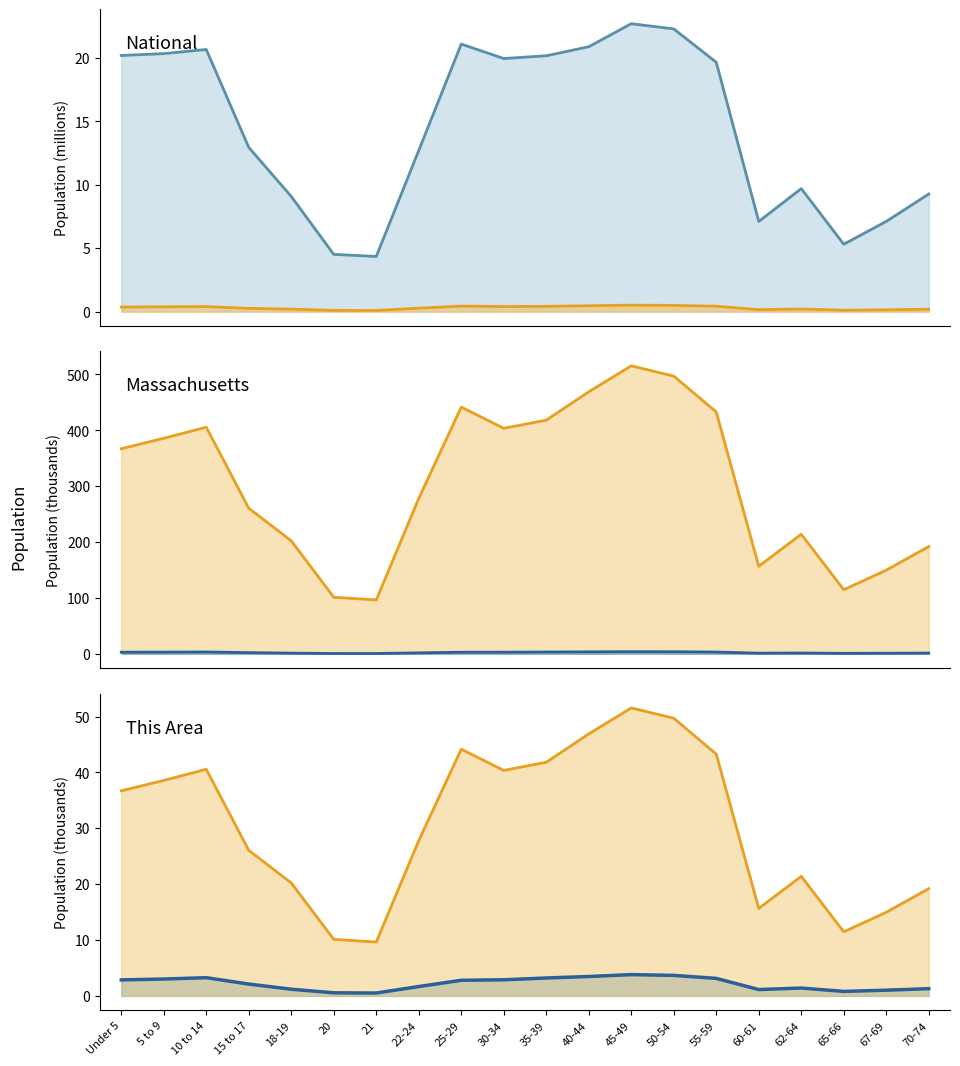

Which series has the largest total across all categories?

Massachusetts